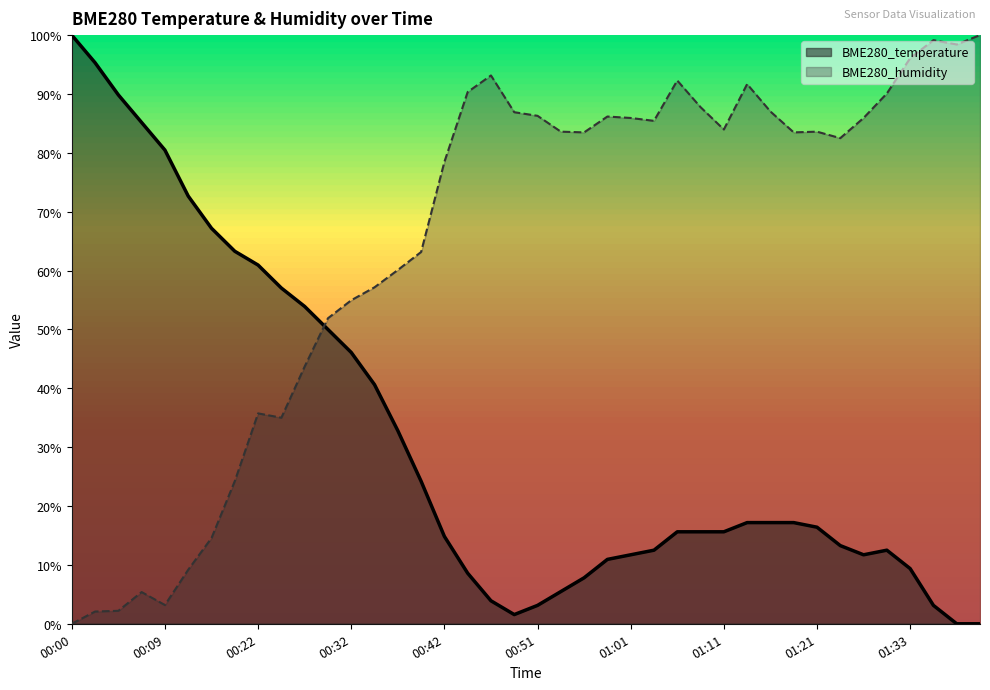

What are all the series names shown in the legend?

BME280_temperature, BME280_humidity